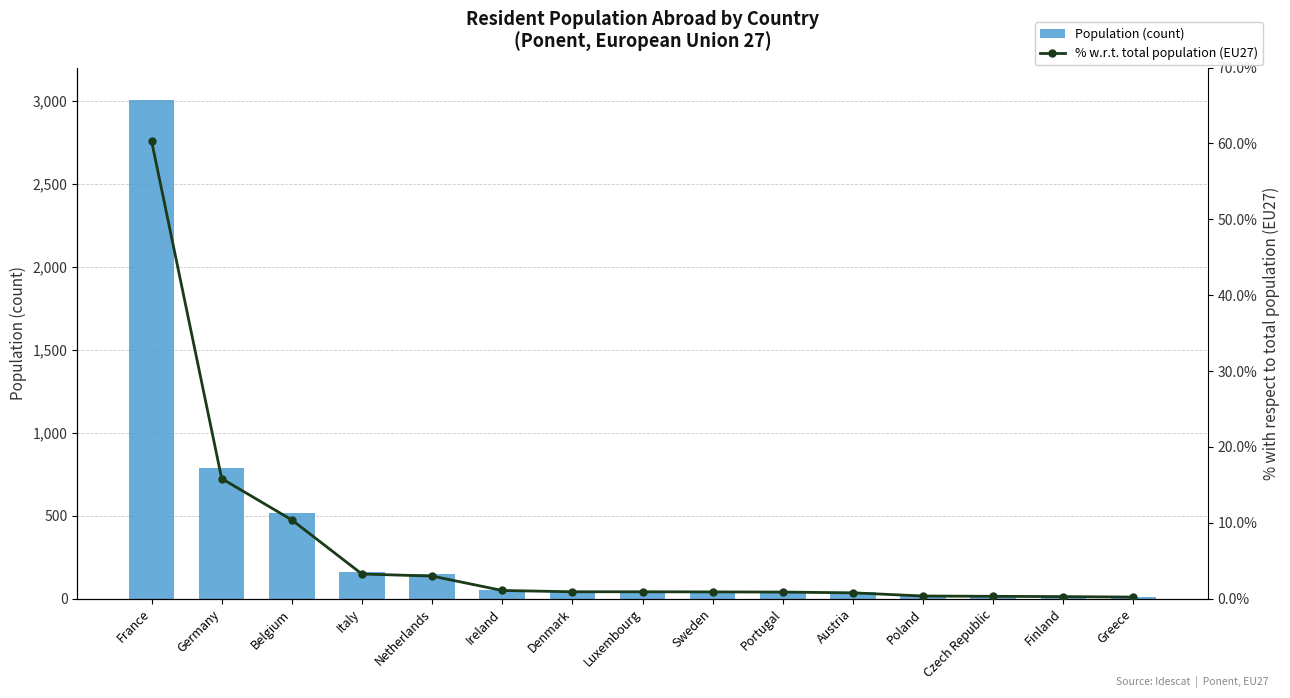

What is the maximum value for % w.r.t. total population (EU27)?

60.3